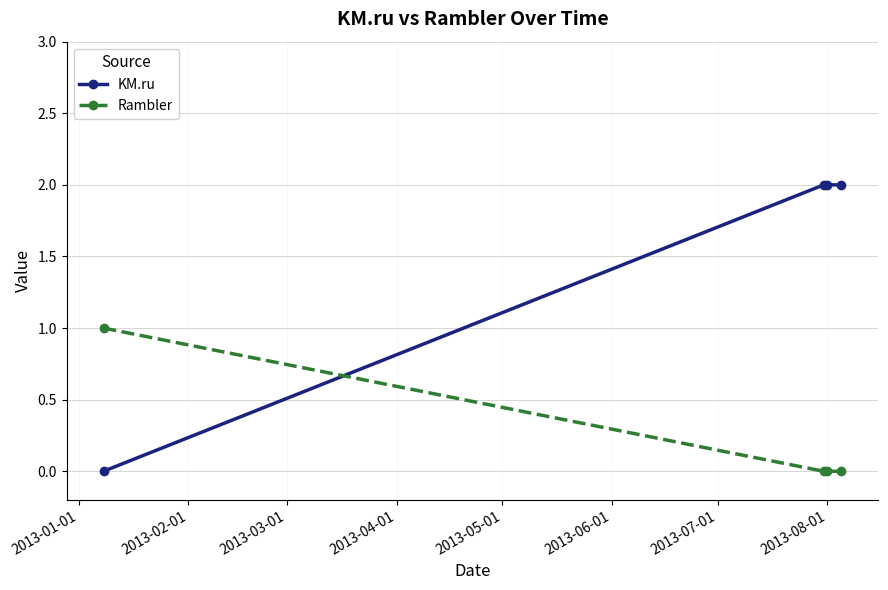

How many times do KM.ru and Rambler cross each other?

1